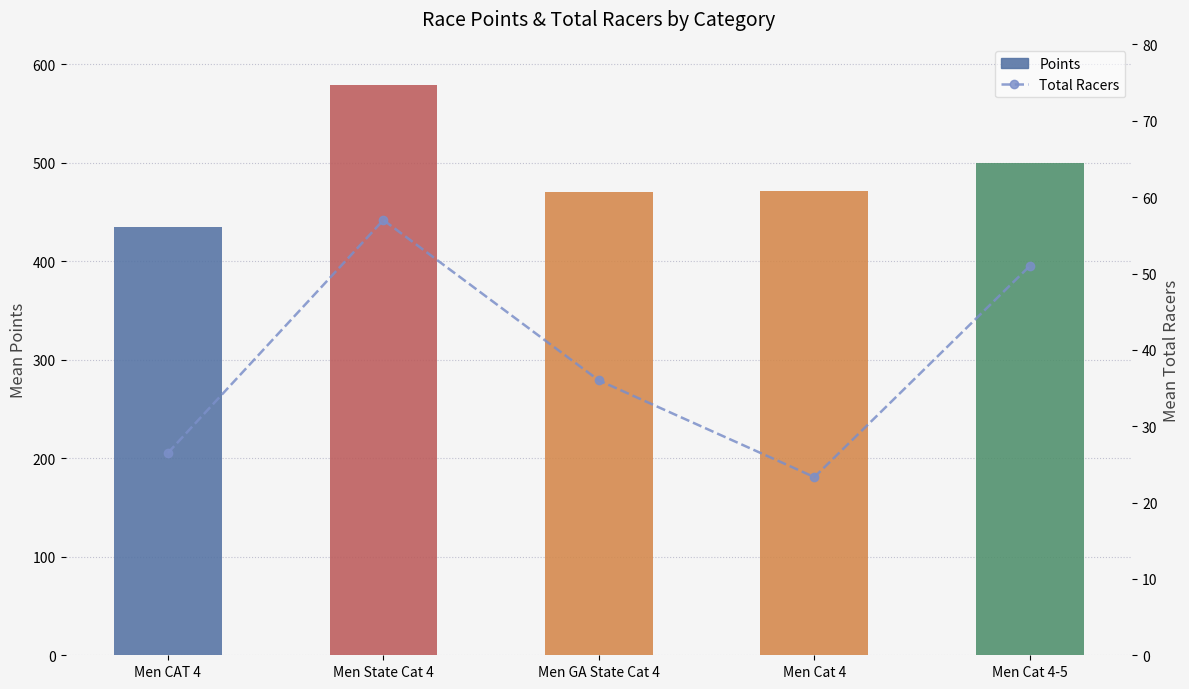

At which label does Total Racers first exceed 36?

Men State Cat 4